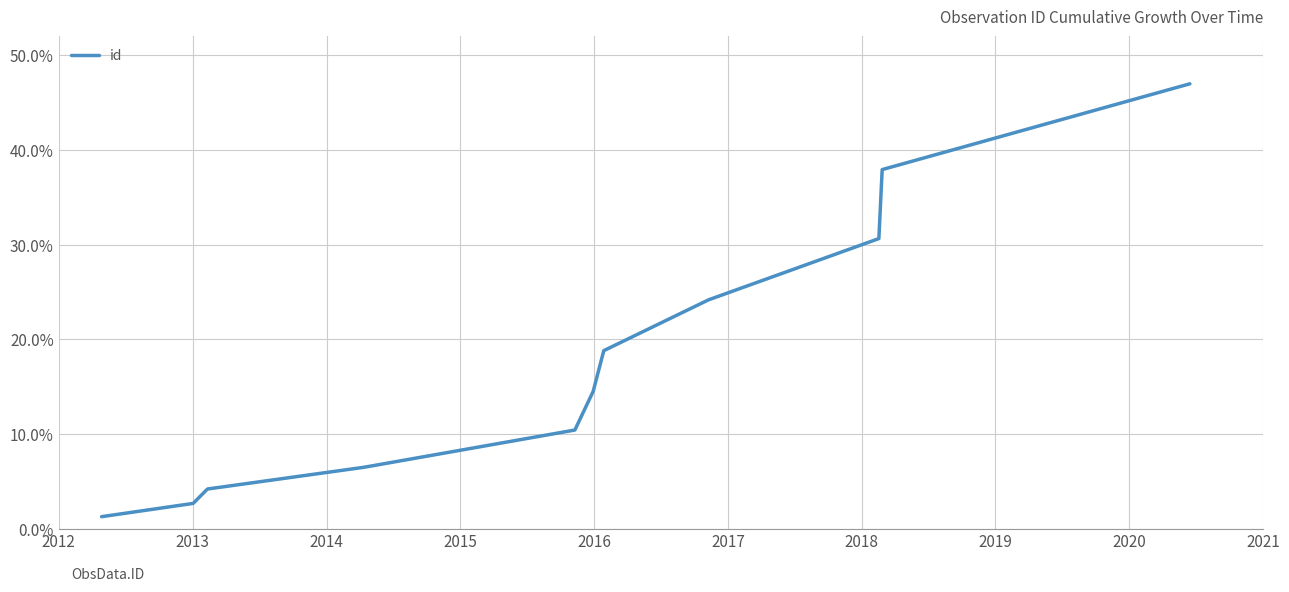

What is the greatest value displayed?

47.0